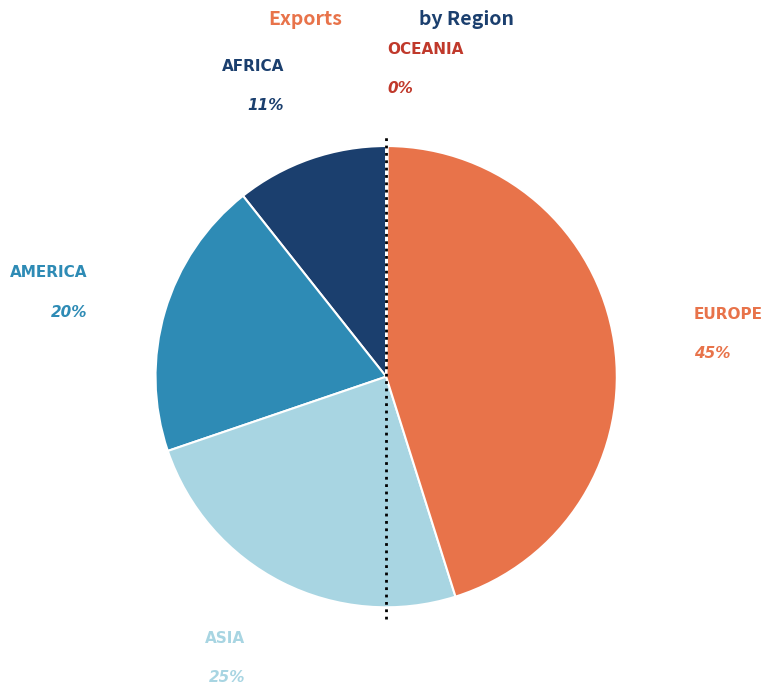

What percentage is the EUROPE slice, to the nearest percent?

45%